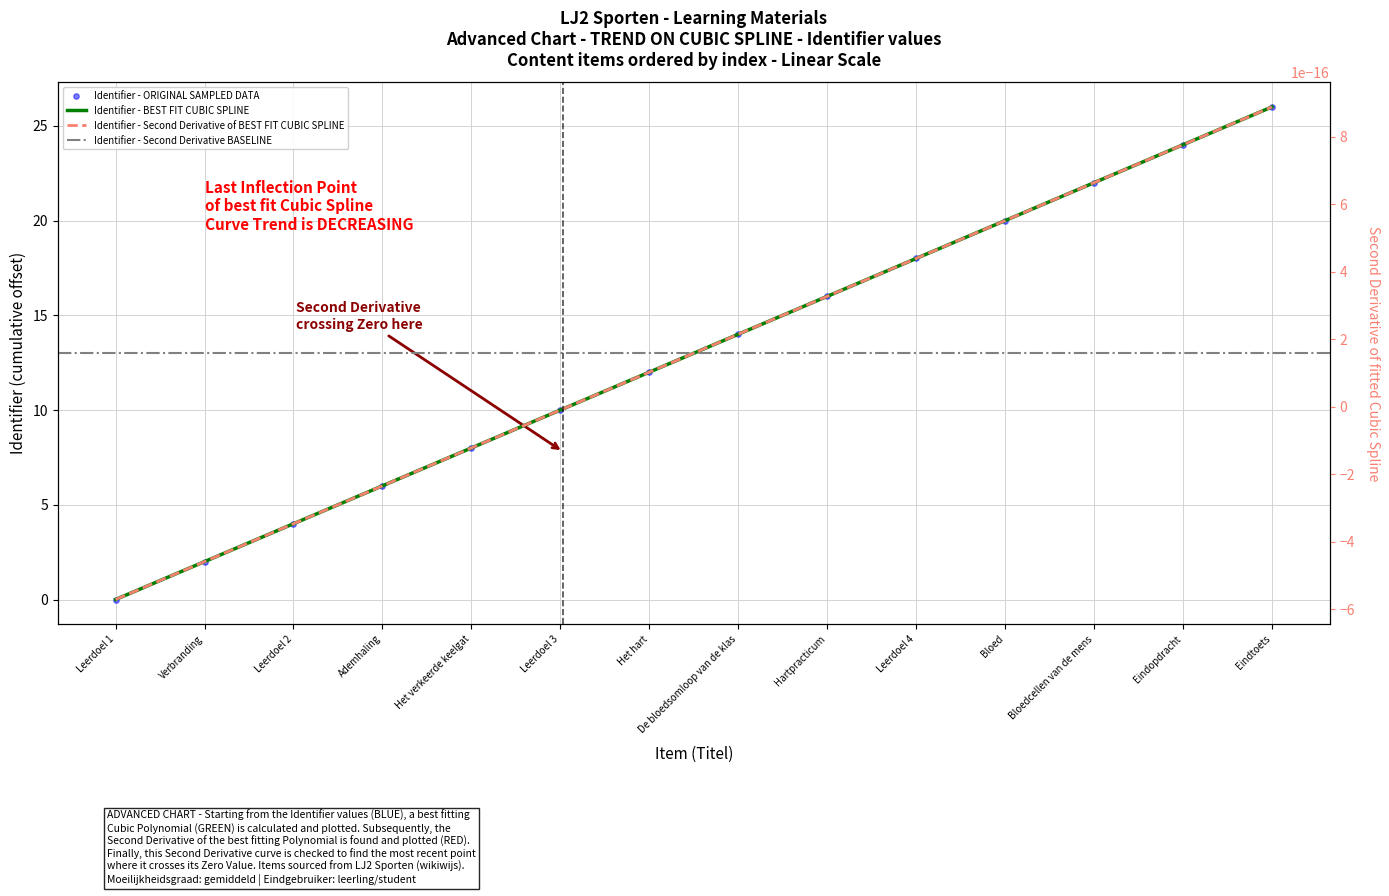

Between Bloedcellen van de mens and Het verkeerde keelgat, which is larger?

Bloedcellen van de mens